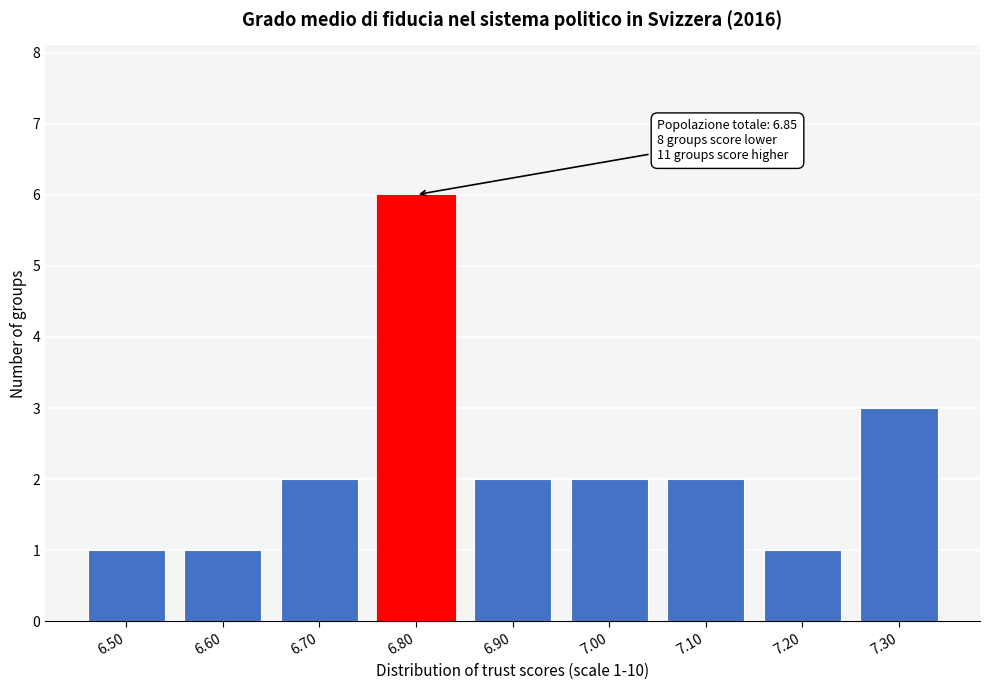

Reading right to left, transcribe all the data shown in this chart.

3	1	2	2	2	6	2	1	1